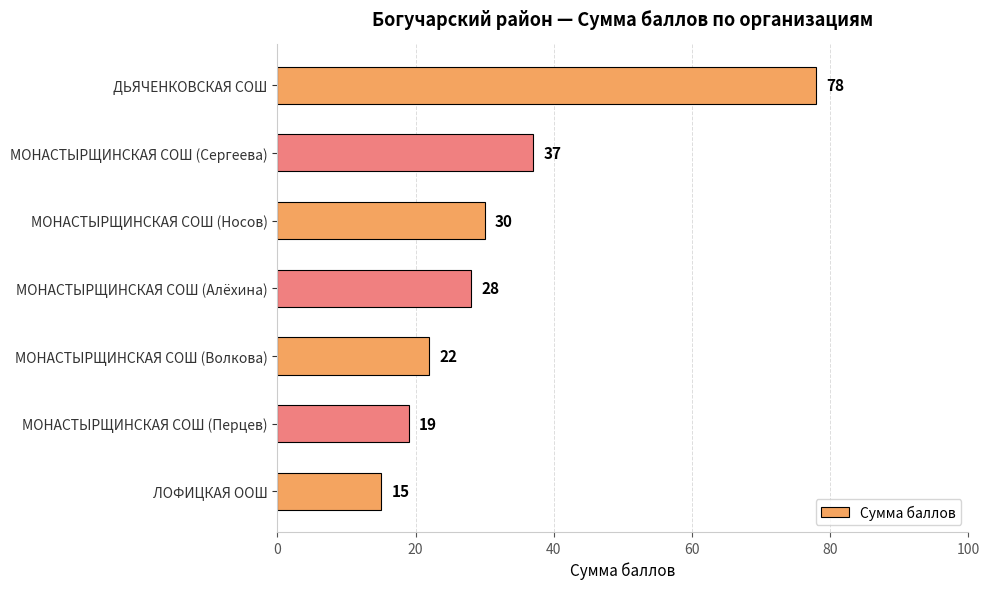

Reading top to bottom, extract all data points from this chart.

78	37	30	28	22	19	15